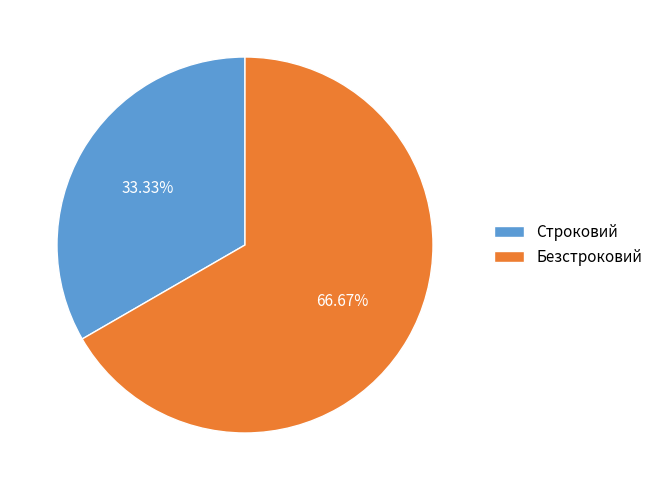

To the nearest percent, what percentage of the pie is Строковий?

33%